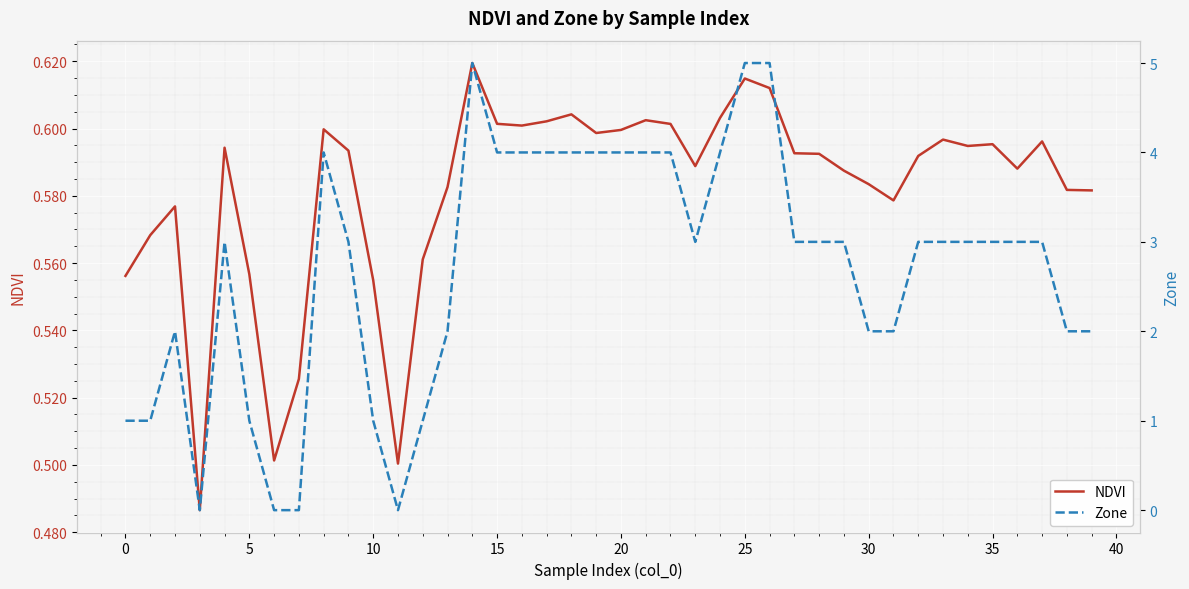

Which series has the largest total across all categories?

Zone